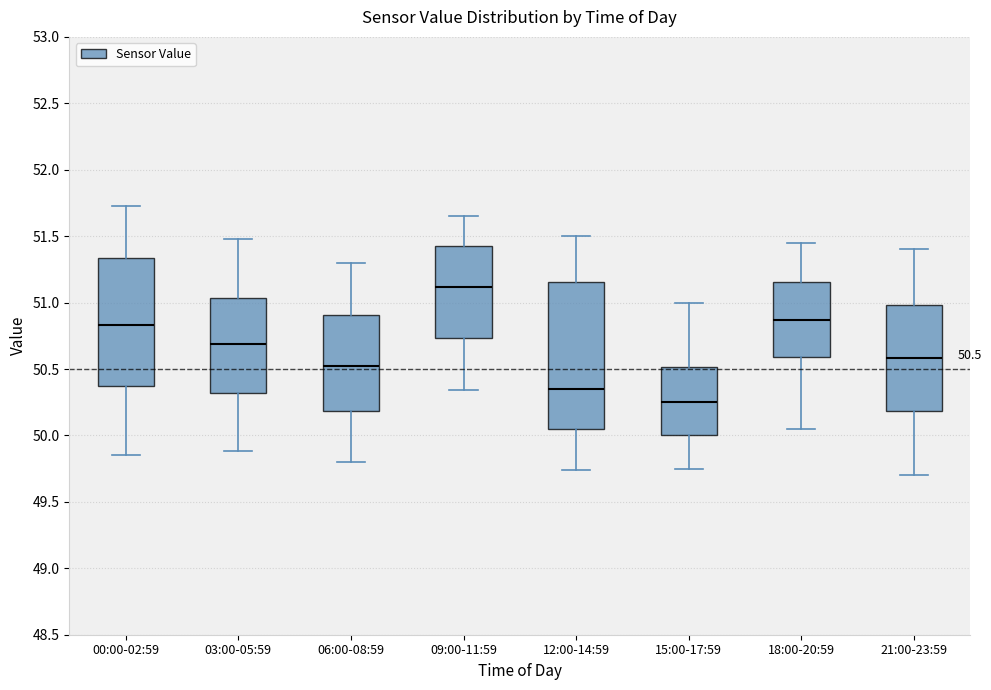

Which box is the tallest, from its lower edge to its upper edge?

12:00-14:59